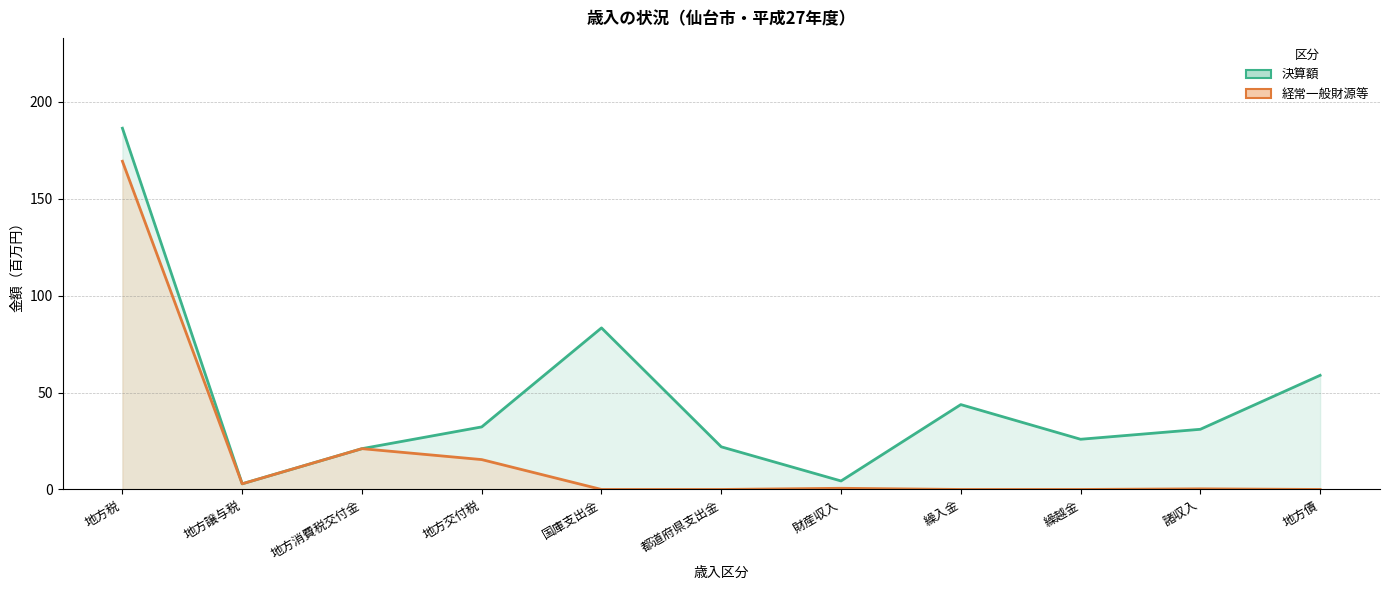

Rank the series by their maximum value, from lowest to highest.

経常一般財源等, 決算額